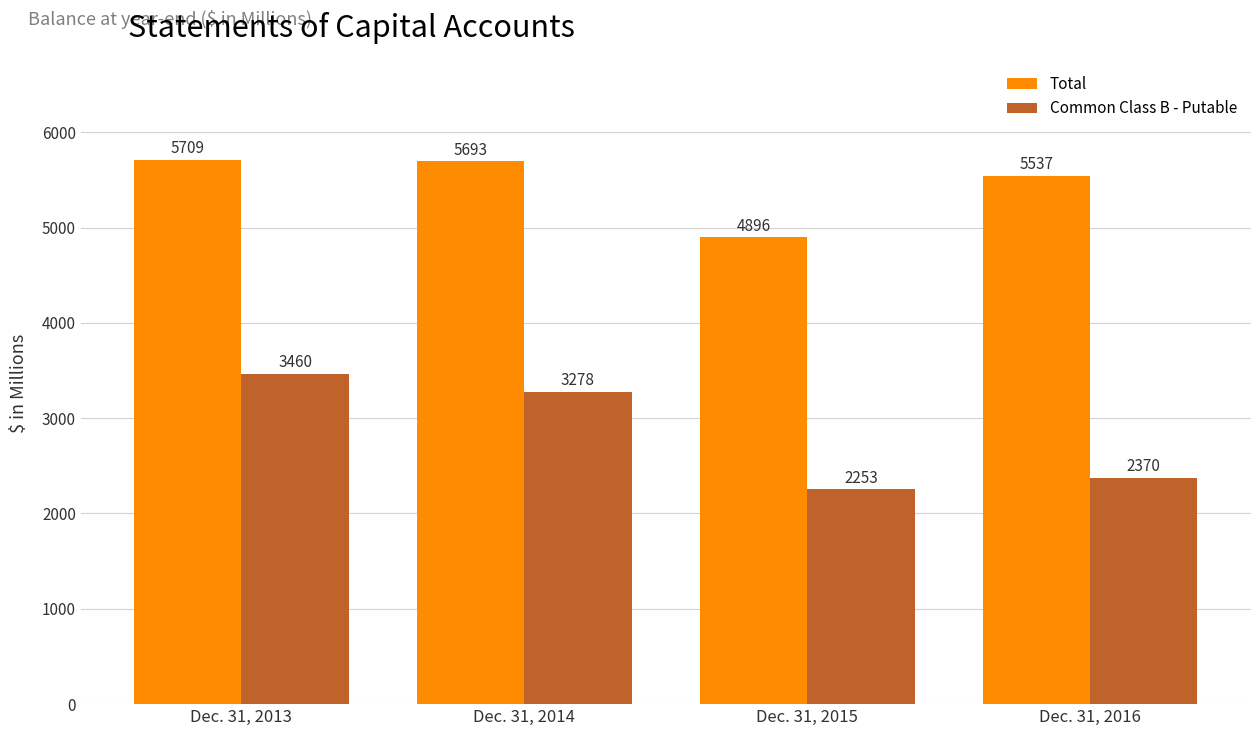

The value of Total at Dec. 31, 2015 is 4896. True or false?

True